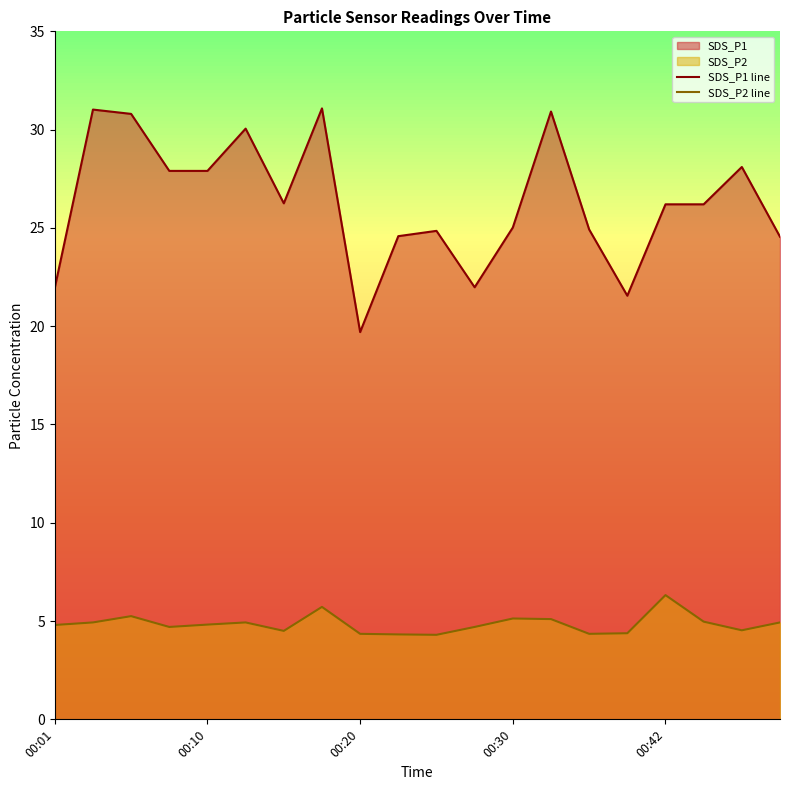

Which series has the largest range (max minus min)?

SDS_P1 line